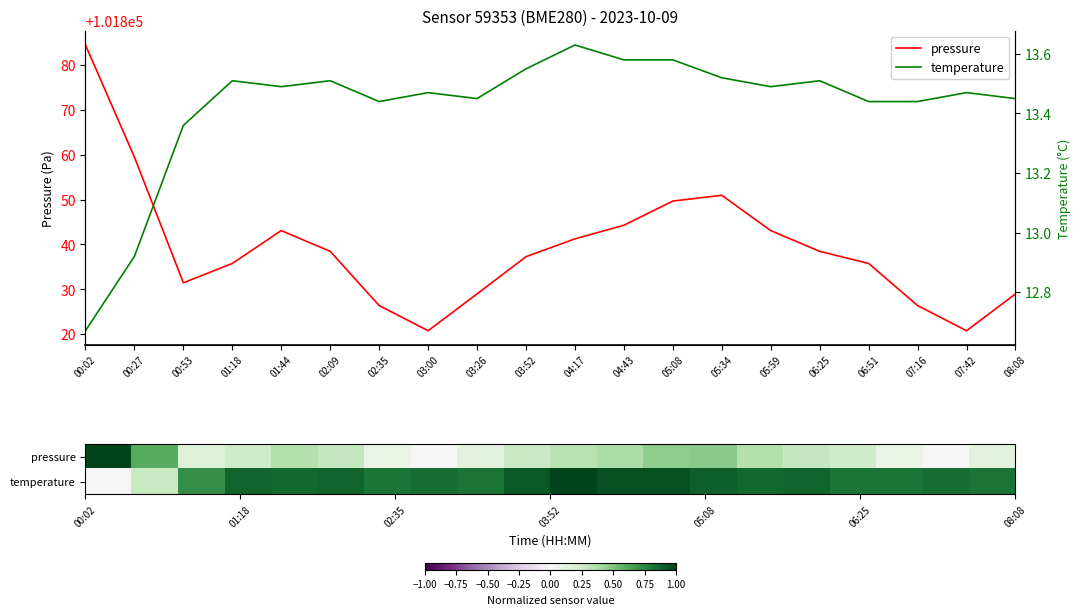

Is this an area chart (filled region under the line)?

No